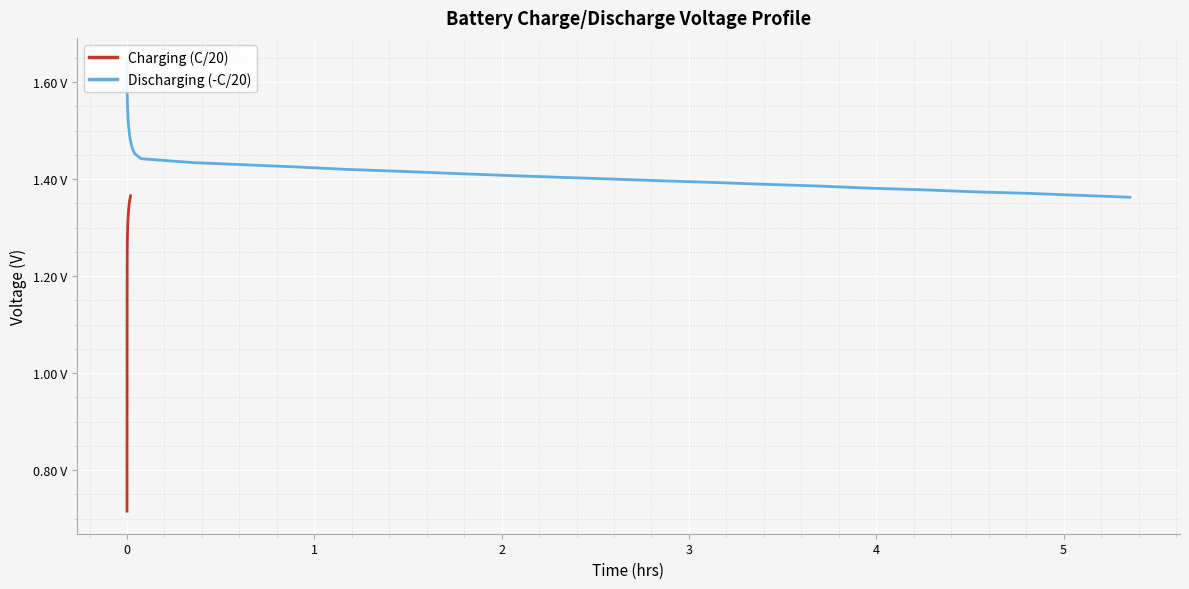

What is the value of the Charging (C/20) point at the 19th from the left?

1.1